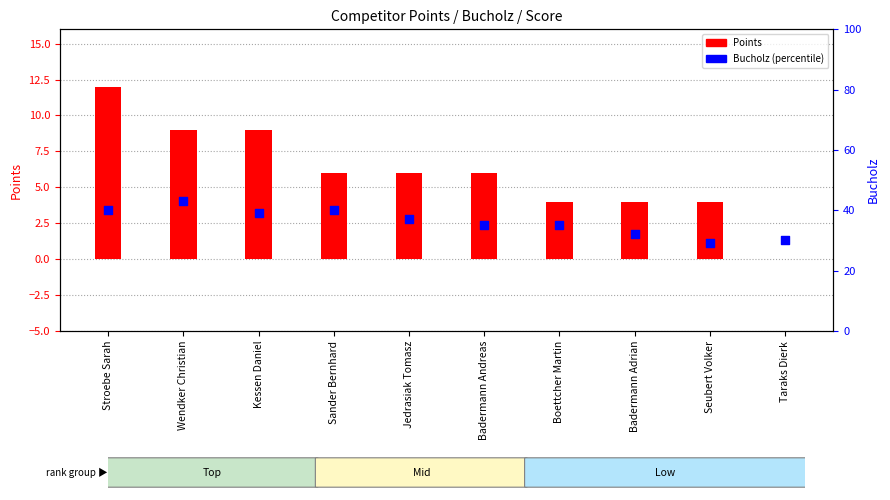

Which series has the widest spread of Y values?

Bucholz